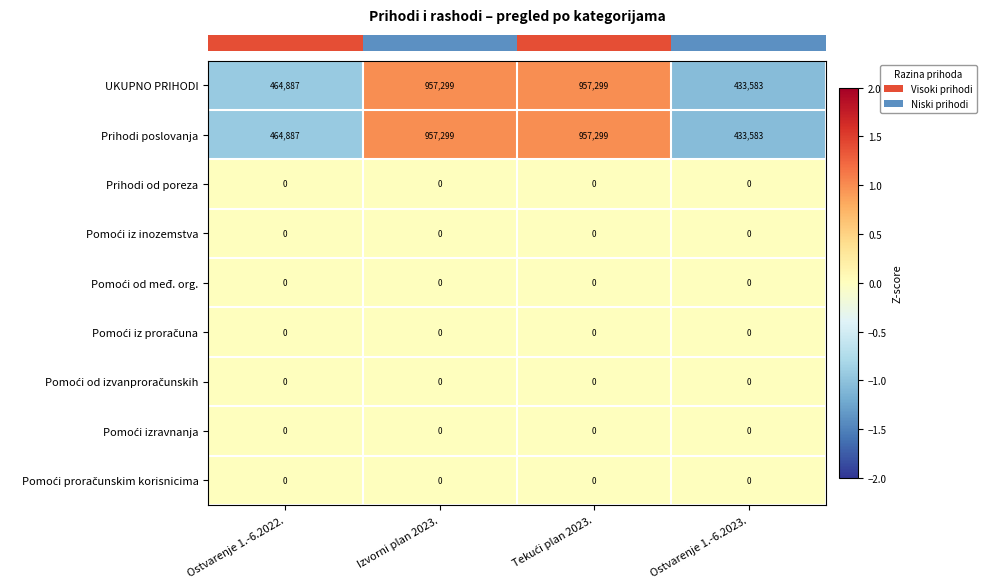

The value of UKUPNO PRIHODI at Ostvarenje 1.-6.2023. is 433583. True or false?

True